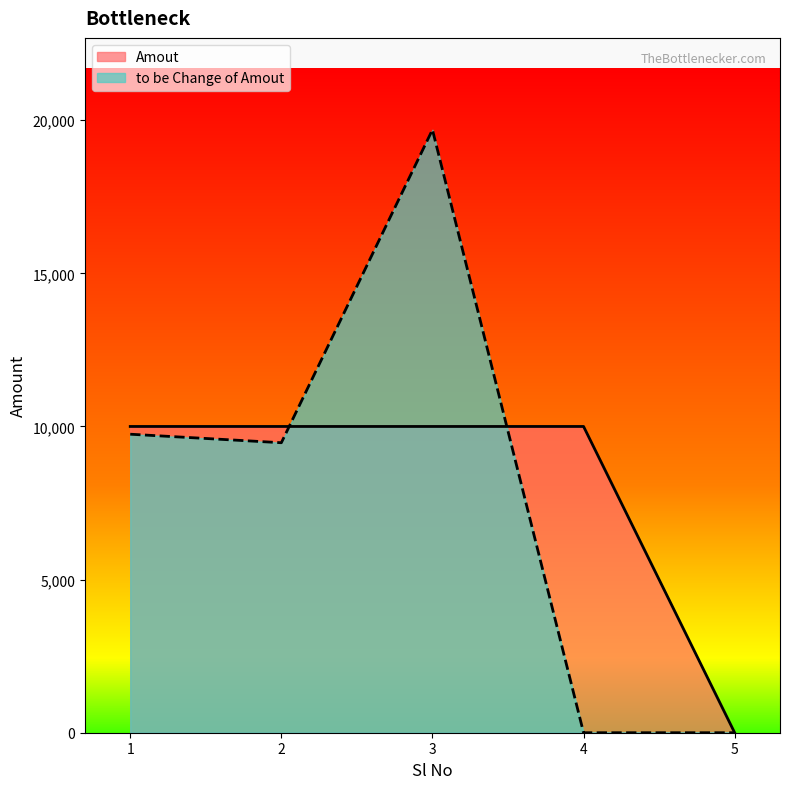

The value of to be Change of Amout at 2 is 3786. True or false?

False